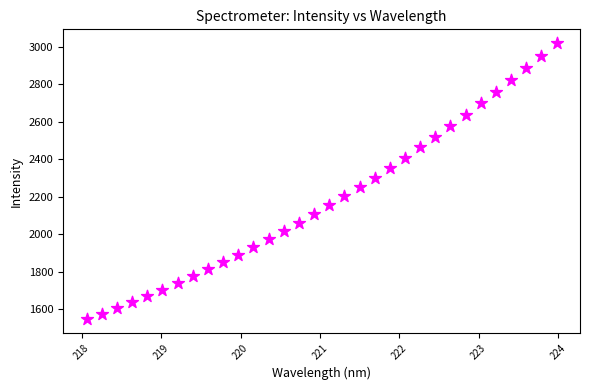

What is the range of Y values (max minus min)?

1474.8